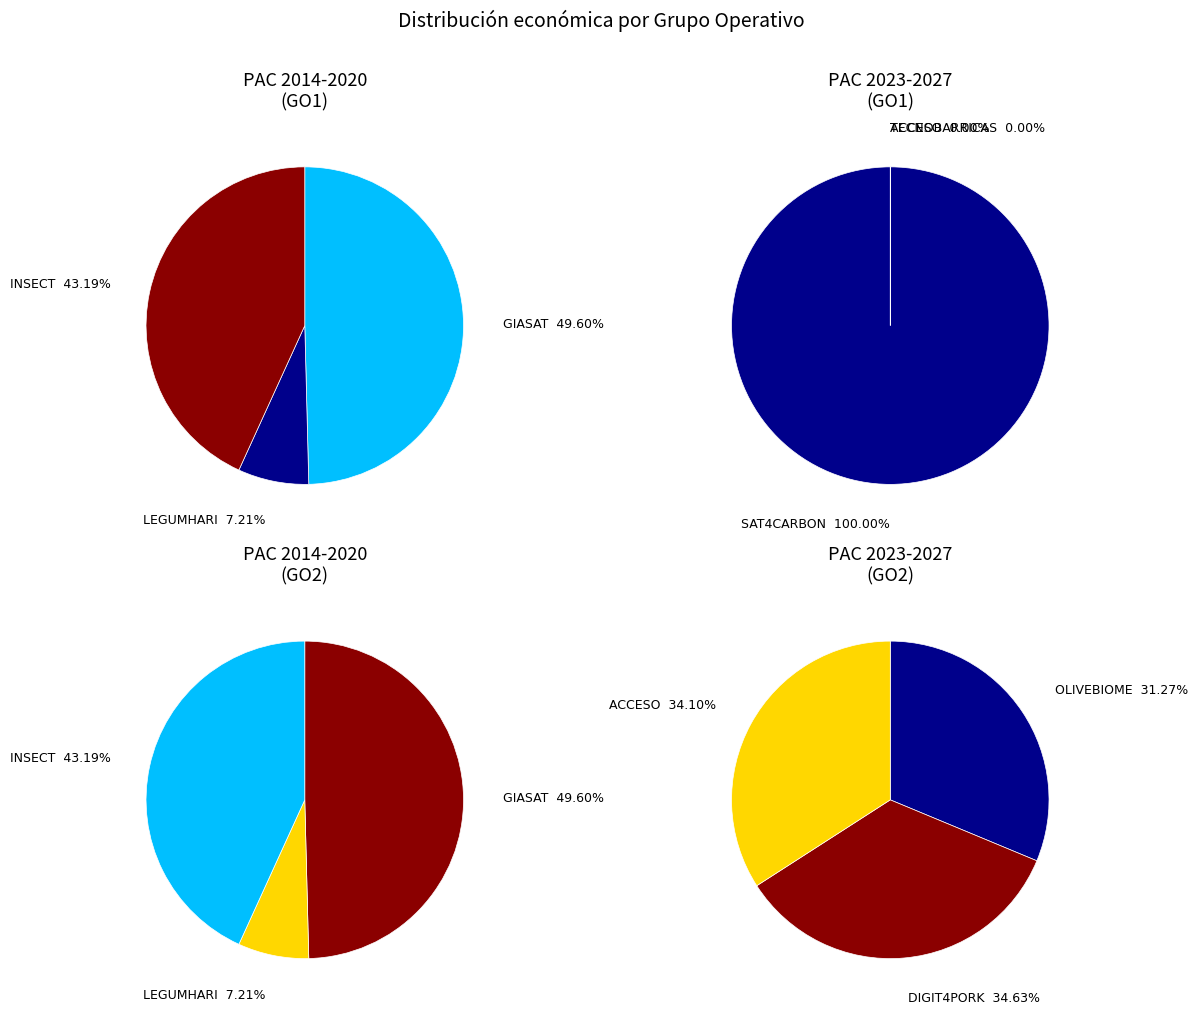

What is the largest slice in the pie chart?

SAT4CARBON